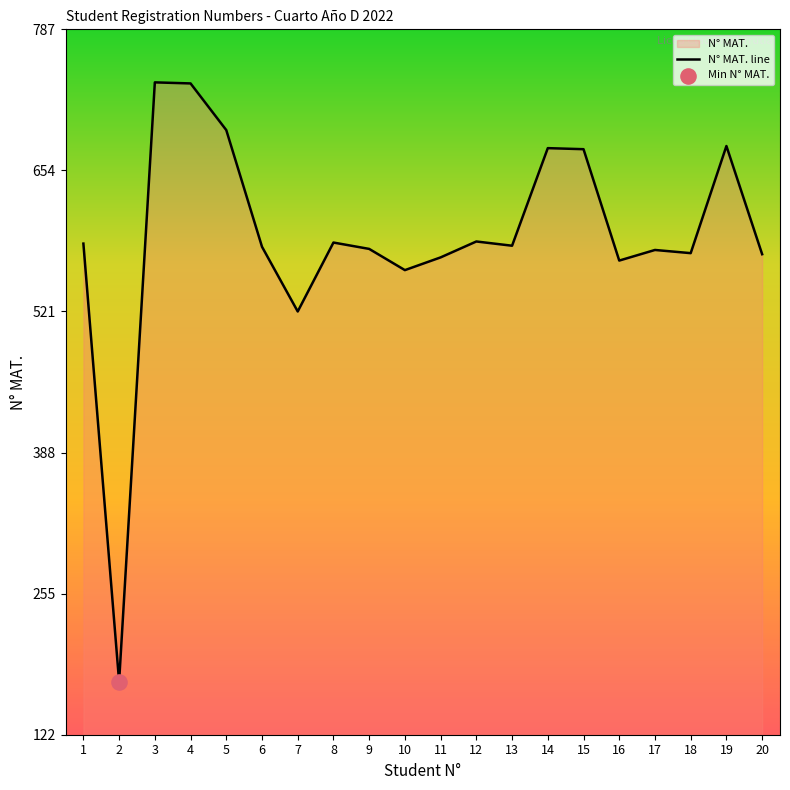

What is the change in value from 7 to 15?

+153